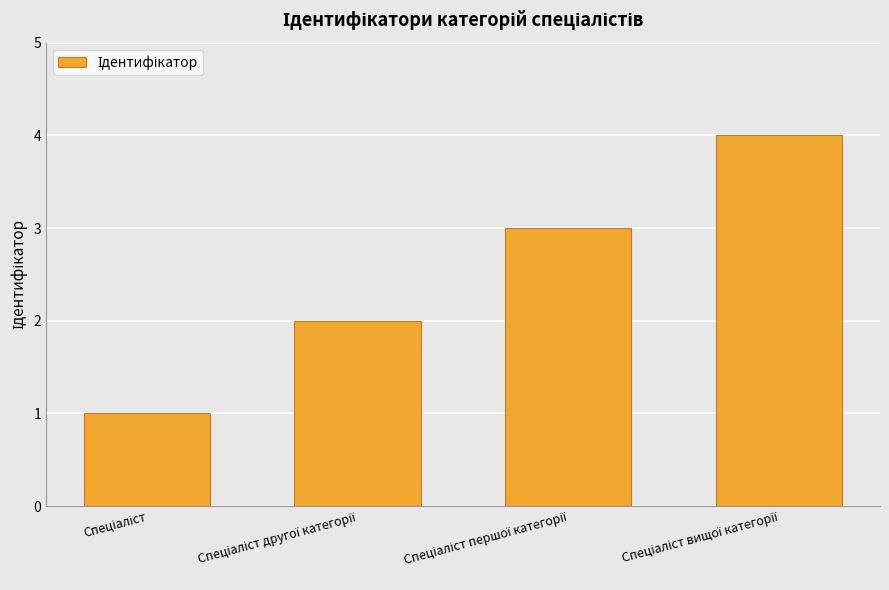

What is the maximum value shown in the chart?

4